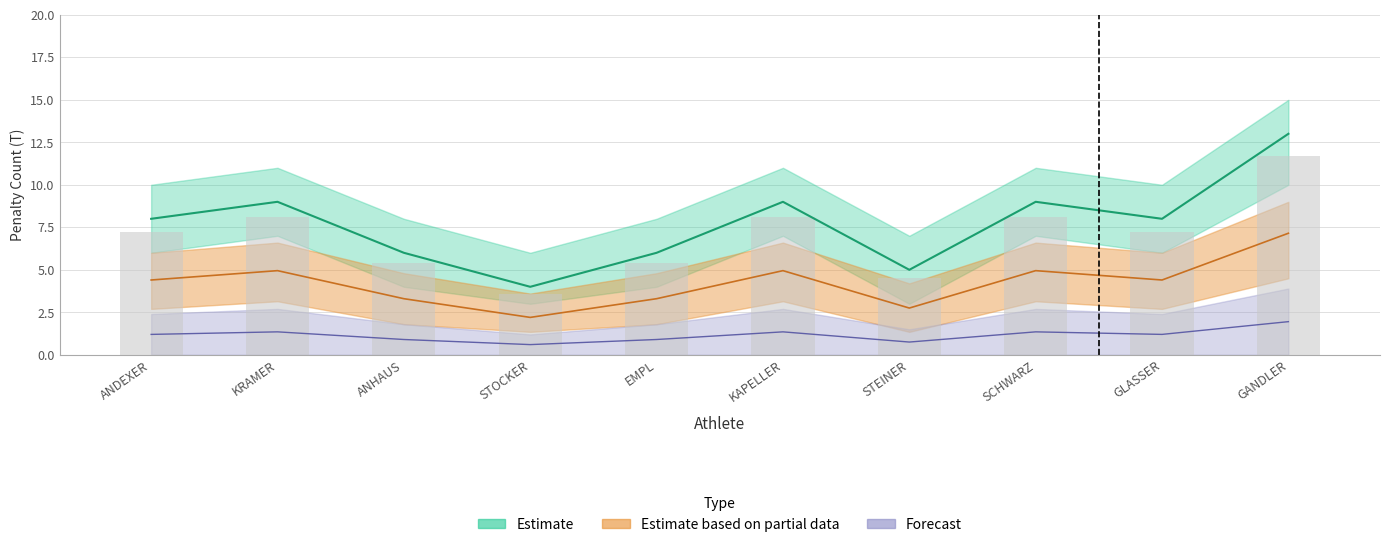

At which label does Strafzeit Sum (Penalties Lower) reach its minimum?

STOCKER